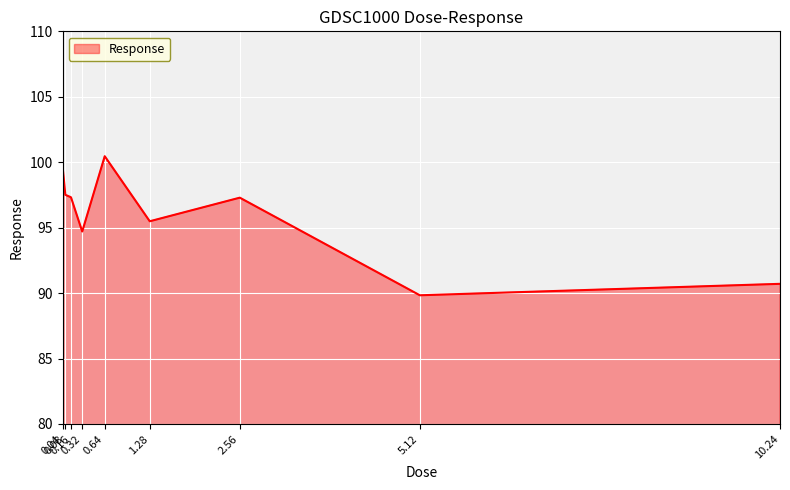

What is the ratio of the value at 0.16 to the value at 0.08?

1.0